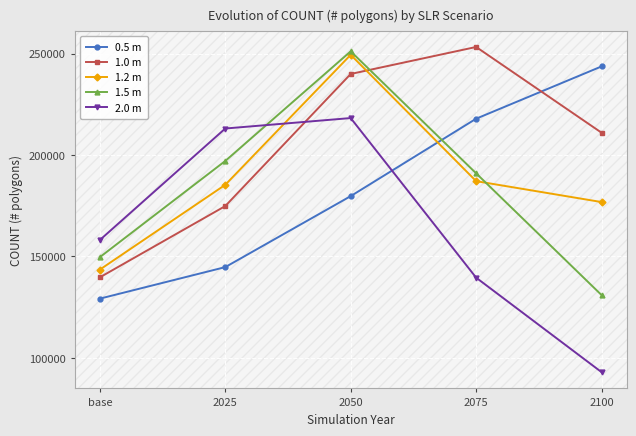

How many interior local peaks does the 2.0 m series have?

1